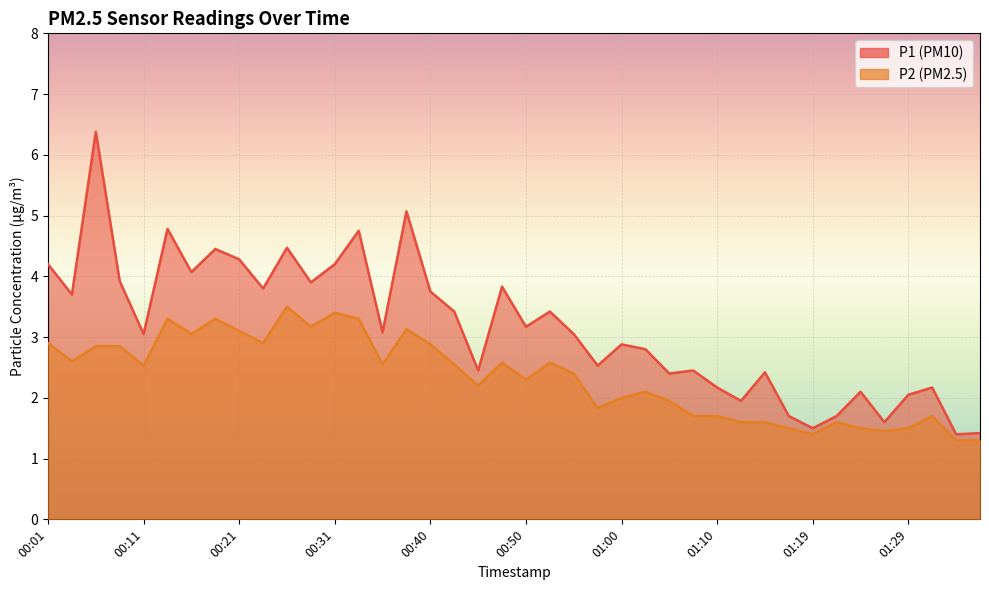

What is the sum of the P1 values at 00:50 and 01:29?

5.2